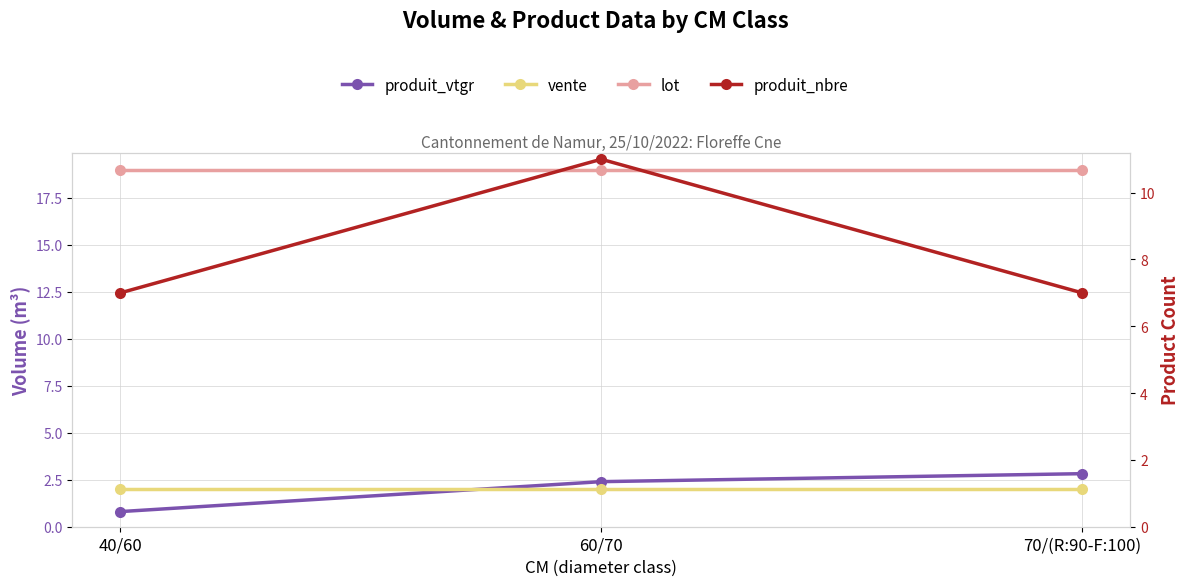

What is the greatest value displayed?

19.0